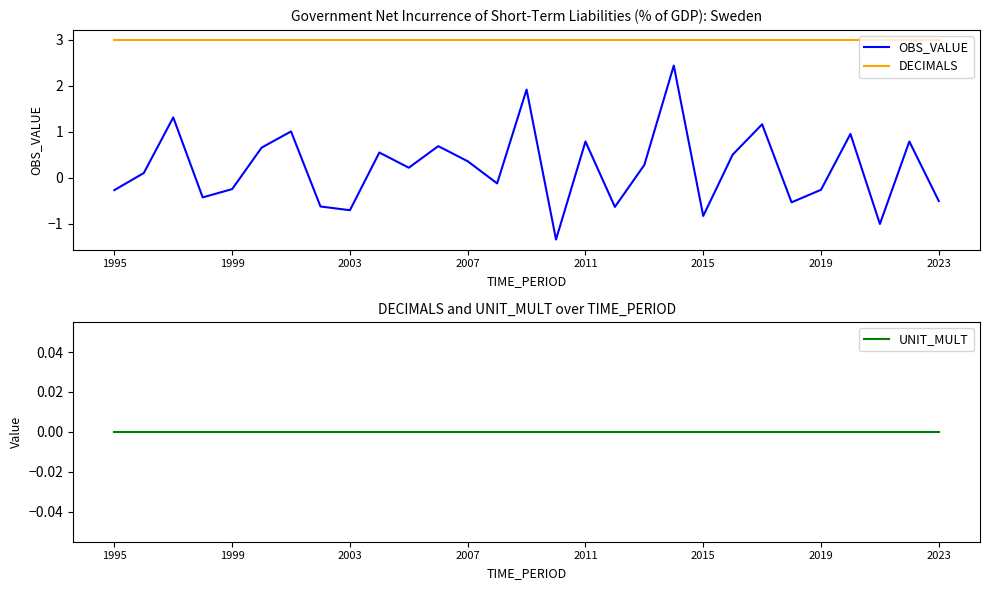

What is the maximum value shown in the chart?

3.0